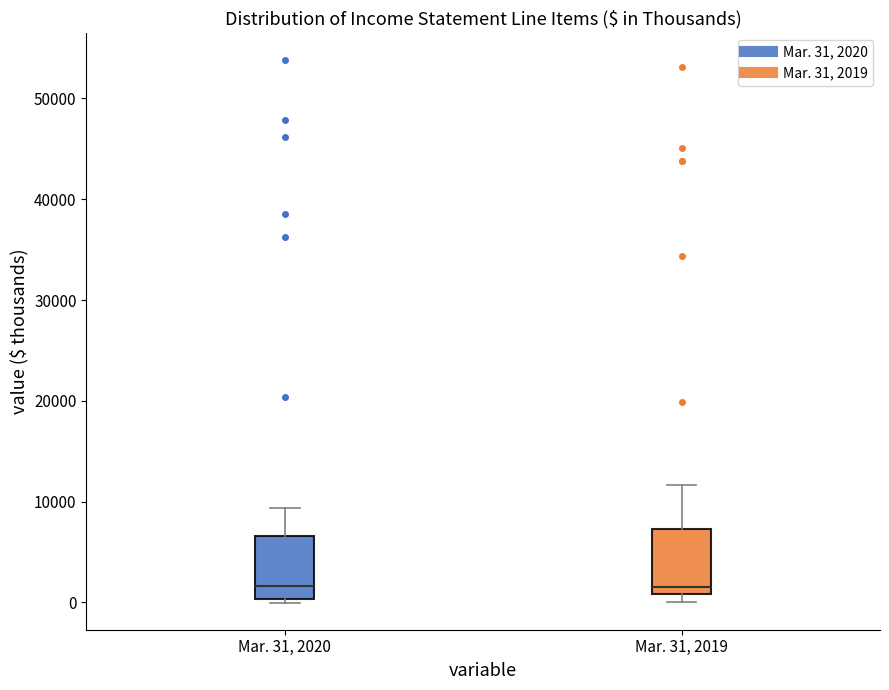

Reading left to right, read every box against the y-axis: the position of its median line, the range the box covers, and the ends of its whiskers. The values are not printed on the chart, so give them approximately, as read against the axis.

Mar. 31, 2020: median 2000, box 0 to 7000, whiskers 0 (just below the box's lower edge) to 9000
Mar. 31, 2019: median 2000, box 1000 to 7000, whiskers 0 to 12000